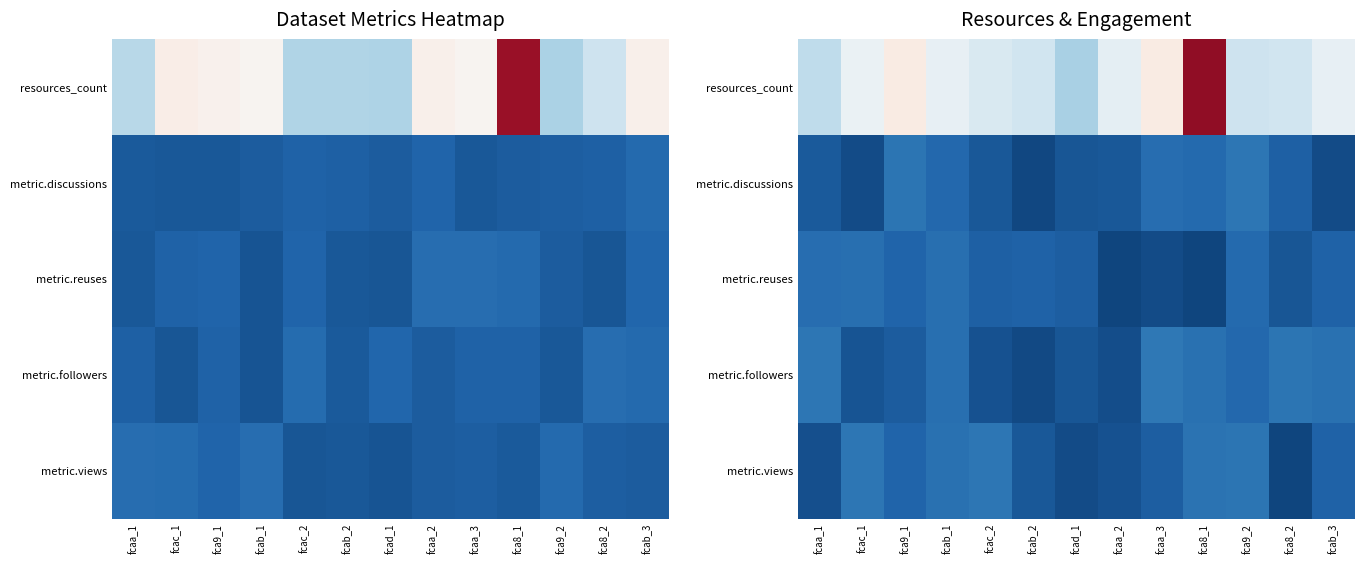

What is the difference between the highest and lowest values at fca8_2?

2.6